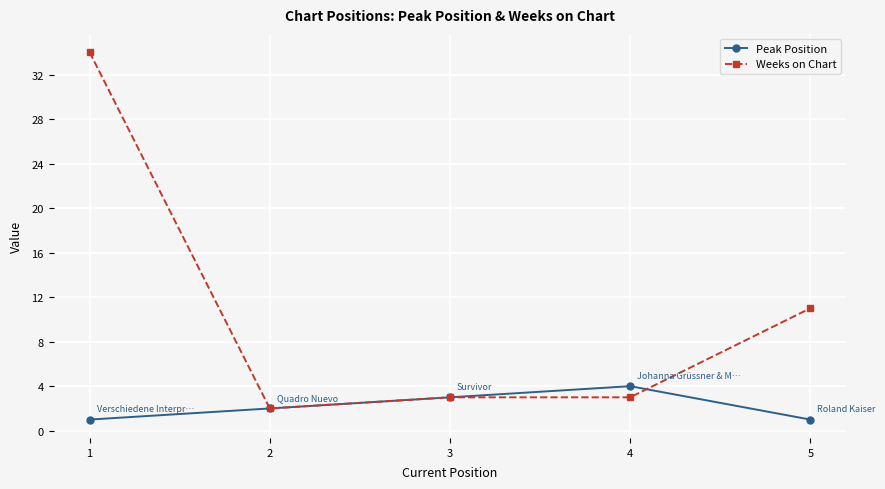

Reading left to right, transcribe all the data shown in this chart.

Peak Position: 1	2	3	4	1
Weeks on Chart: 34	2	3	3	11